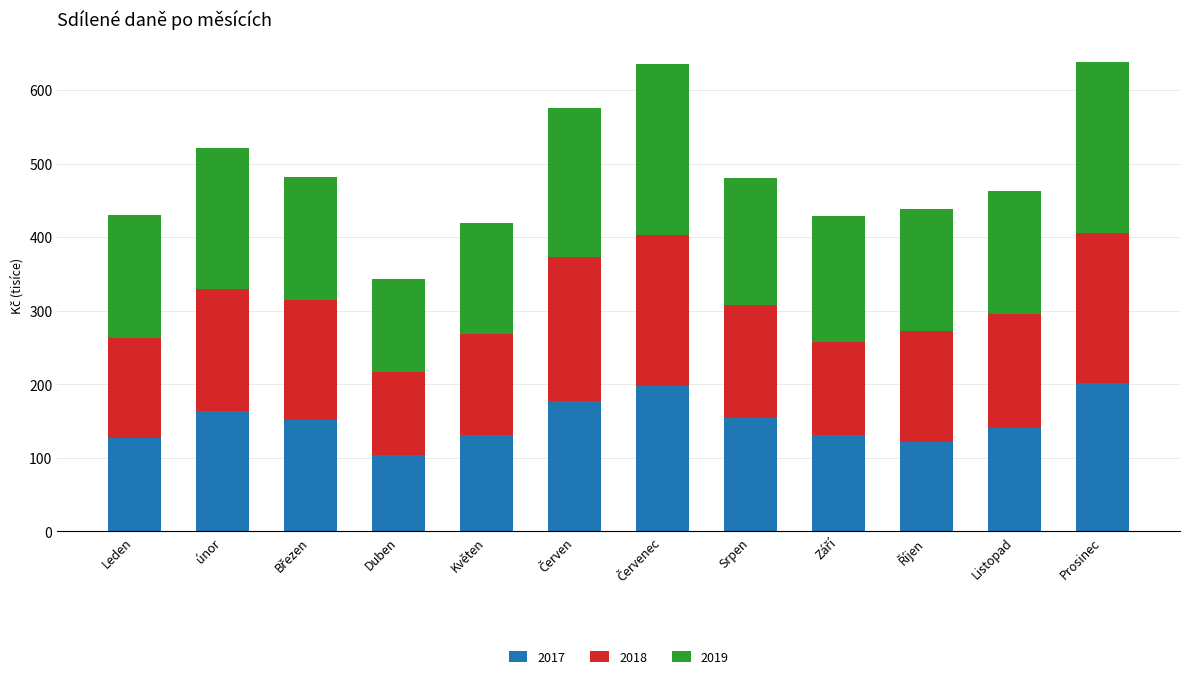

What is the sum of the 2017 values at únor and Září?

294625.9